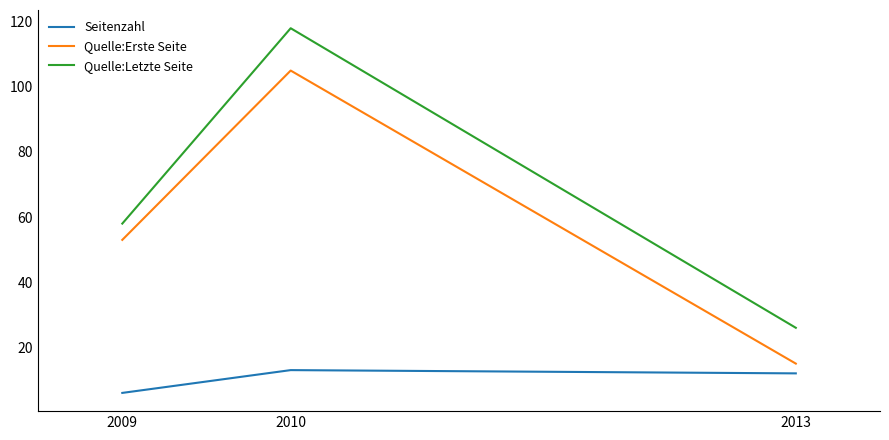

True or false: Seitenzahl has a value of 6 at 2009.

True